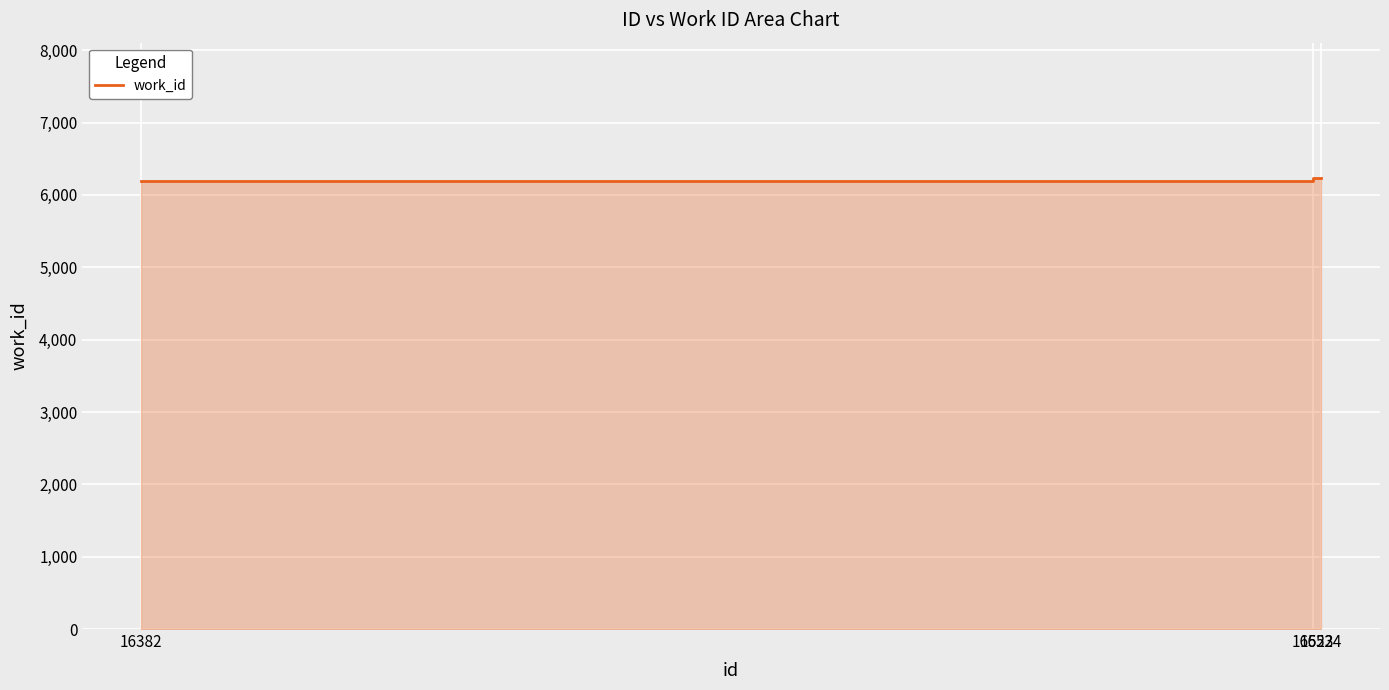

How many values are between 6196 and 6234?

3